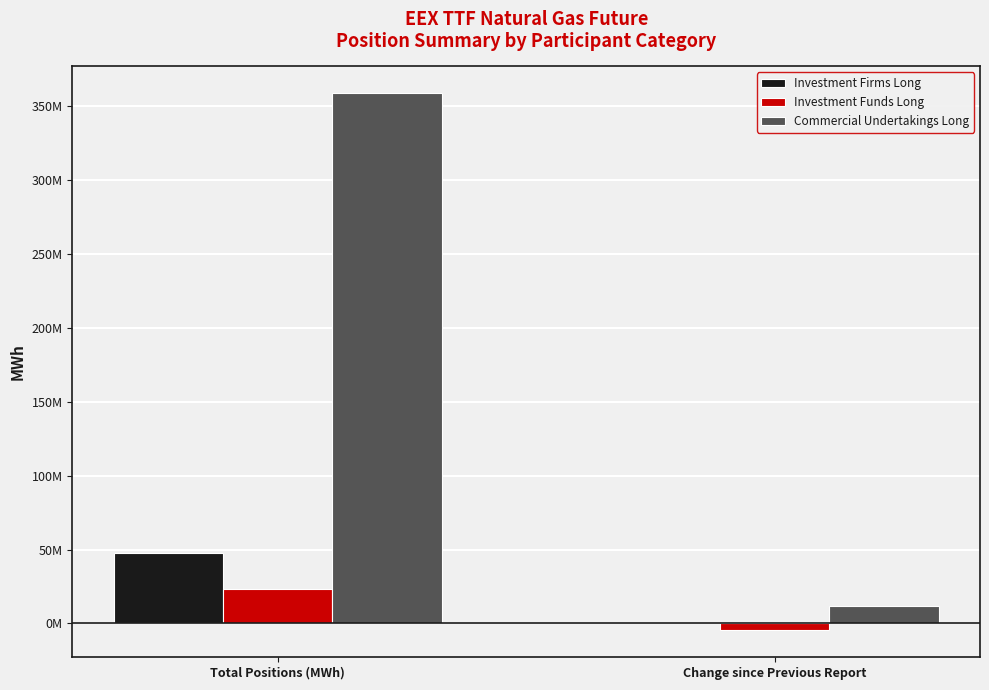

What are all the series names shown in the legend?

Investment Firms Long, Investment Funds Long, Commercial Undertakings Long